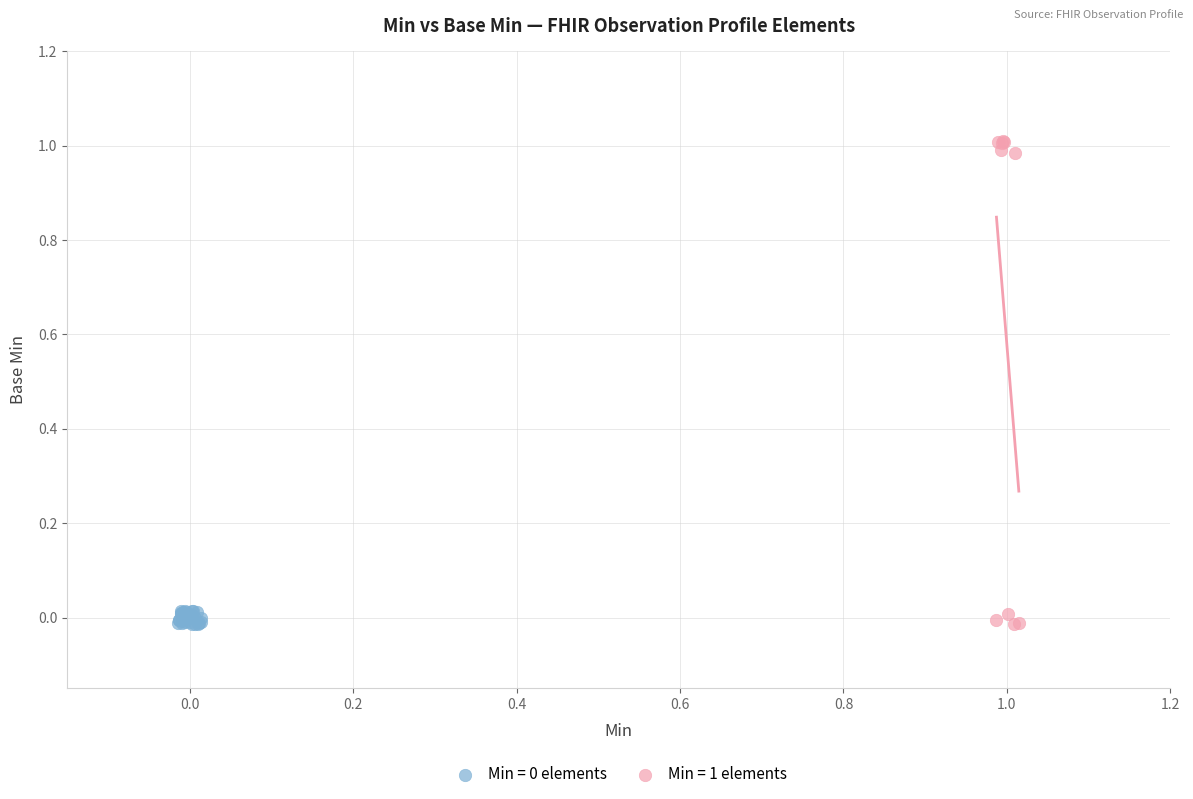

Which series reaches the maximum Y coordinate?

Min = 1 elements